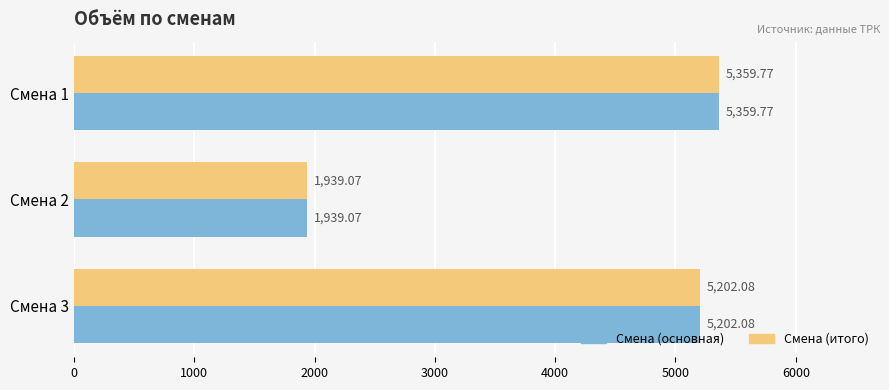

What is the difference between the second highest and minimum values in the Смена (итого) series?

3263.0